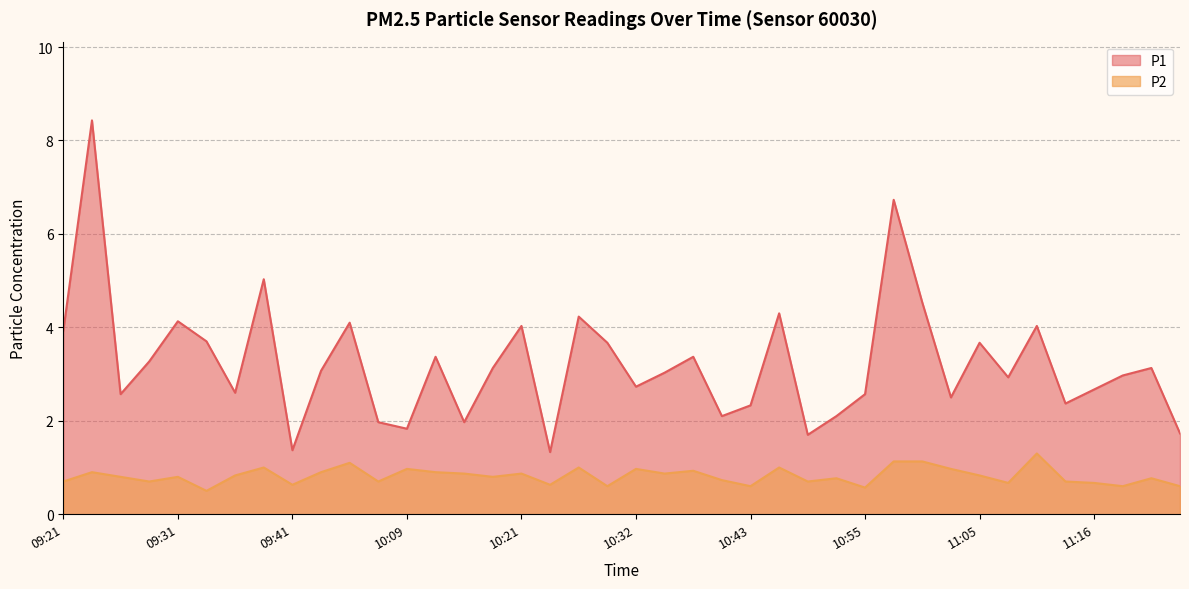

What is the difference between the highest and lowest values at 10:12?

2.5